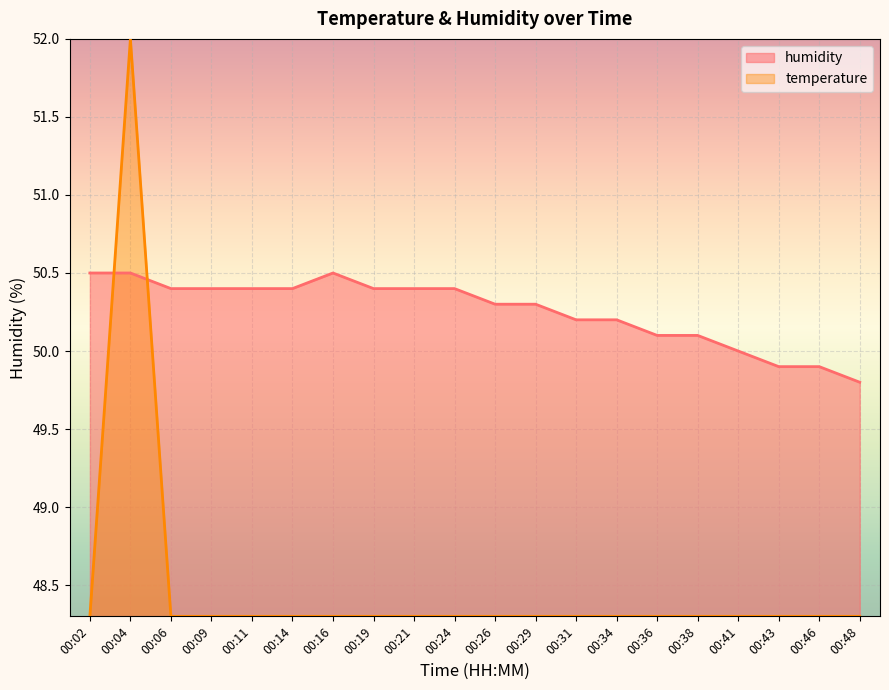

What is the spread (max minus min) of values at 00:38?

1.8